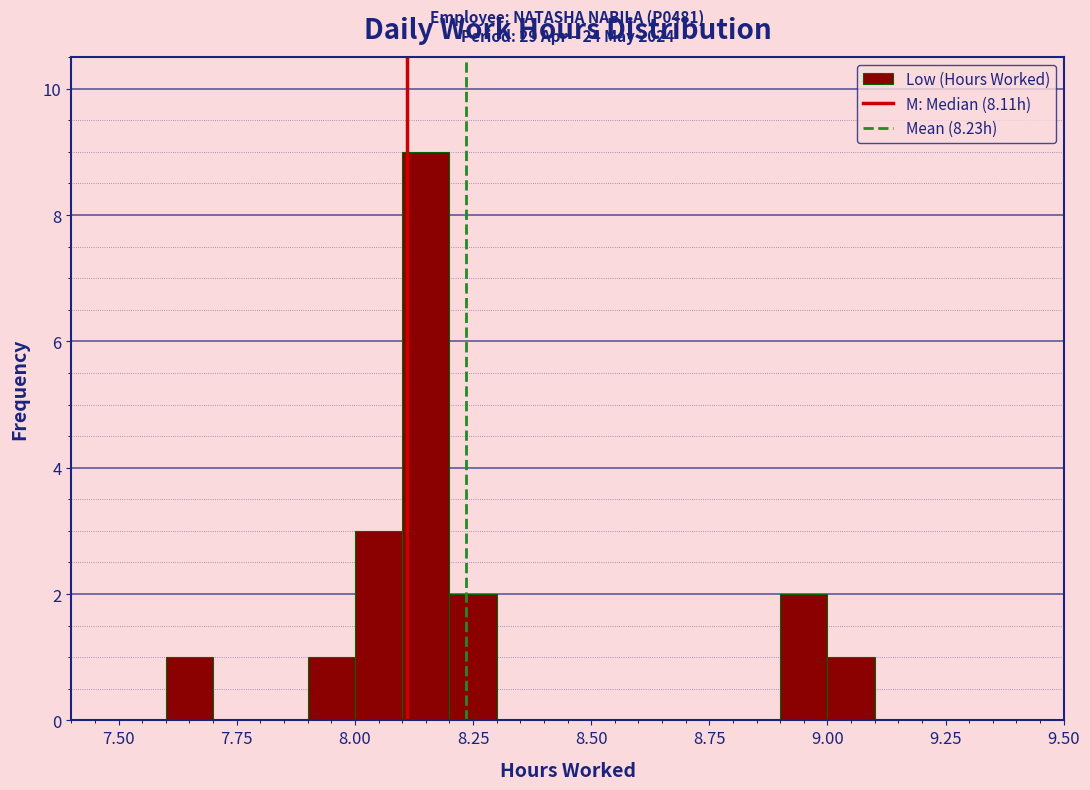

Read against the x-axis, roughly where is the centre of the tallest bar?

8.15